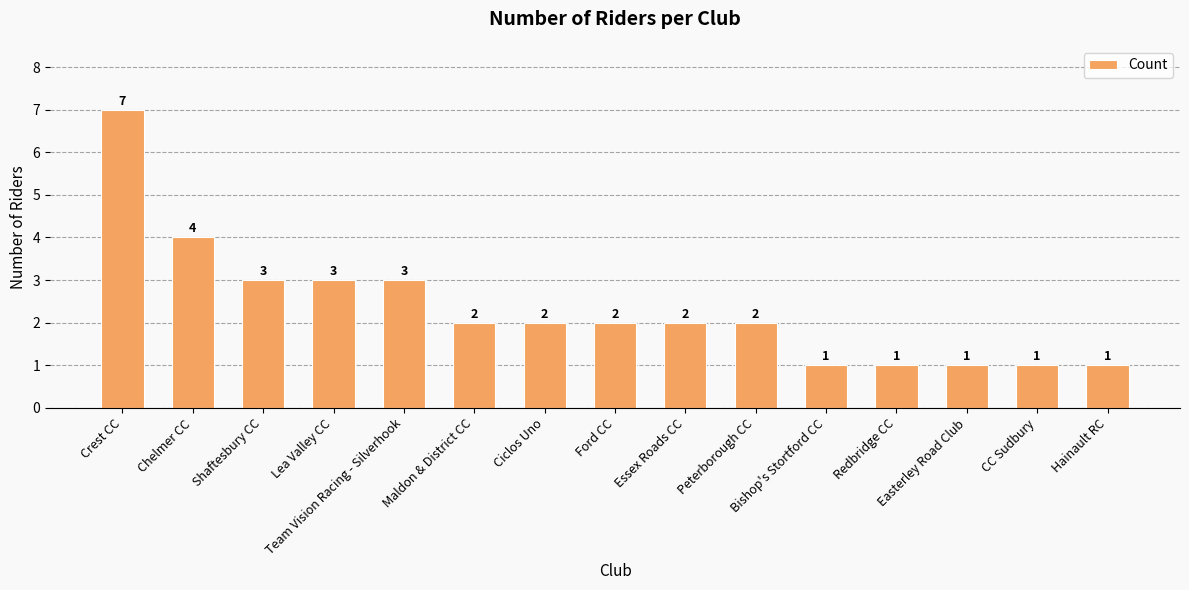

What position from the left is Bishop's Stortford CC?

11